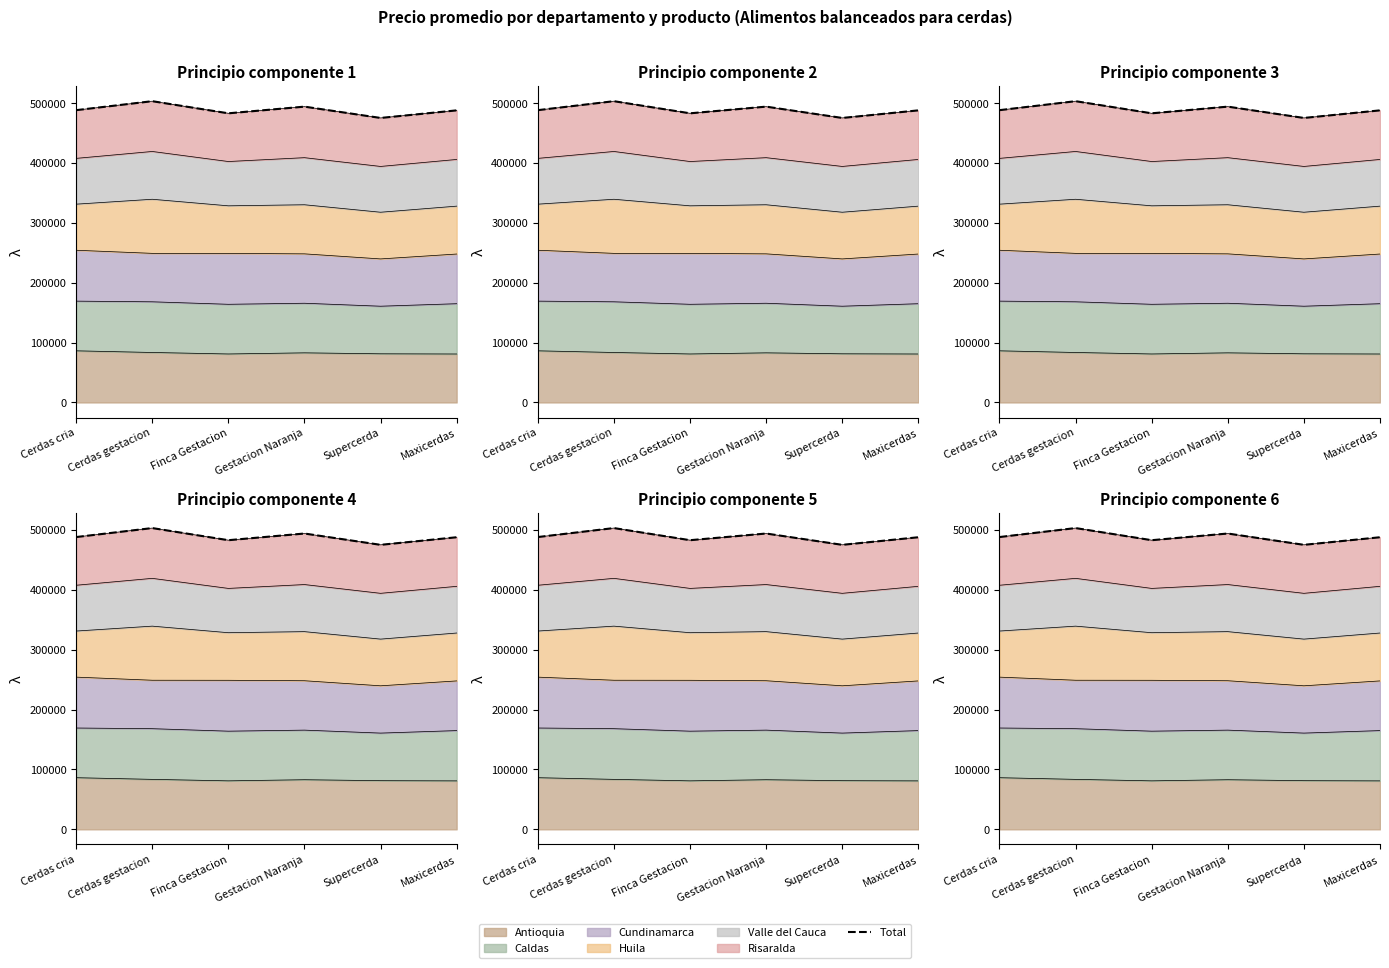

Does the chart display data point markers on the line(s)?

No